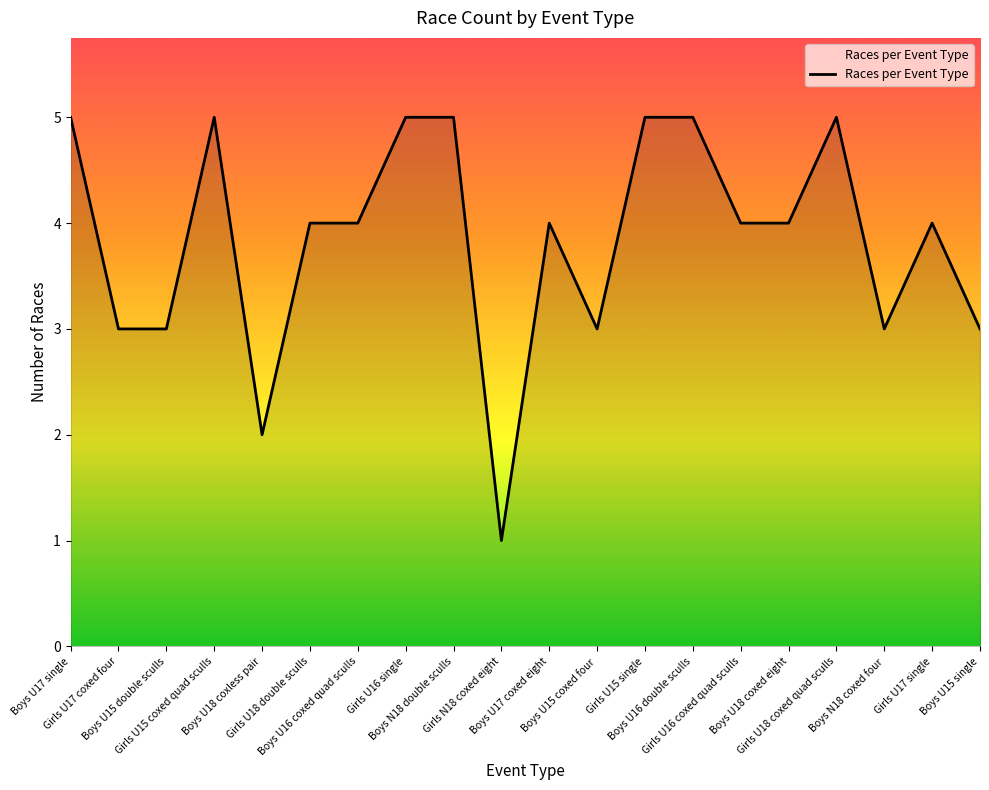

What is the greatest value displayed?

5